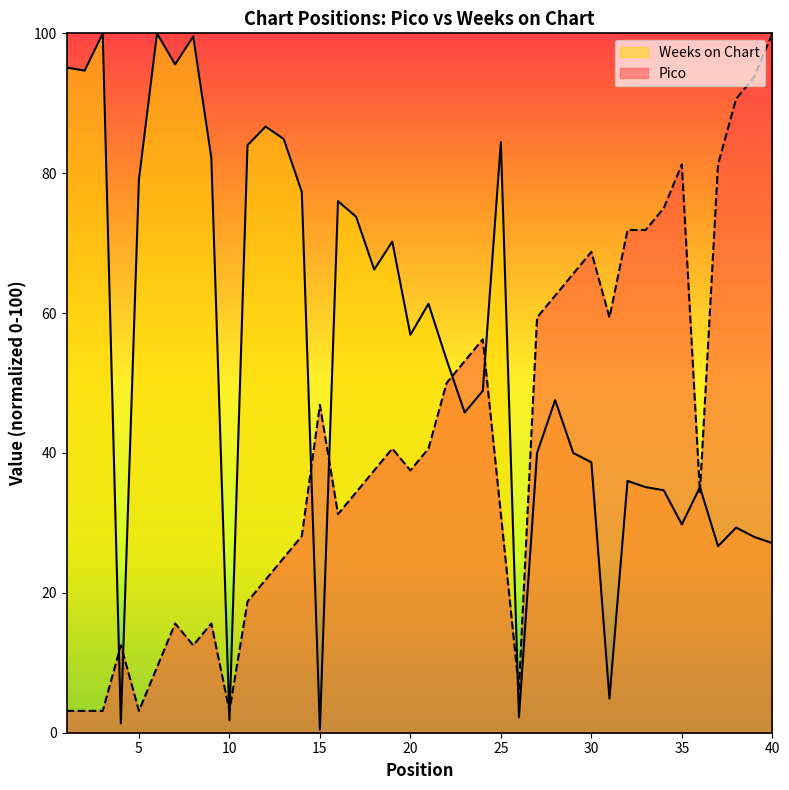

List the series in order of their overall mean, lowest first.

Pico, Weeks on Chart